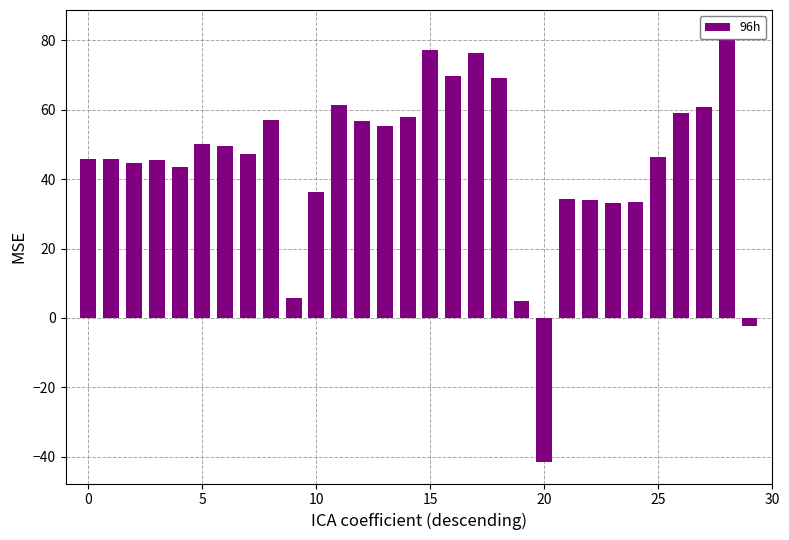

The value at 28 is 110.3. True or false?

False